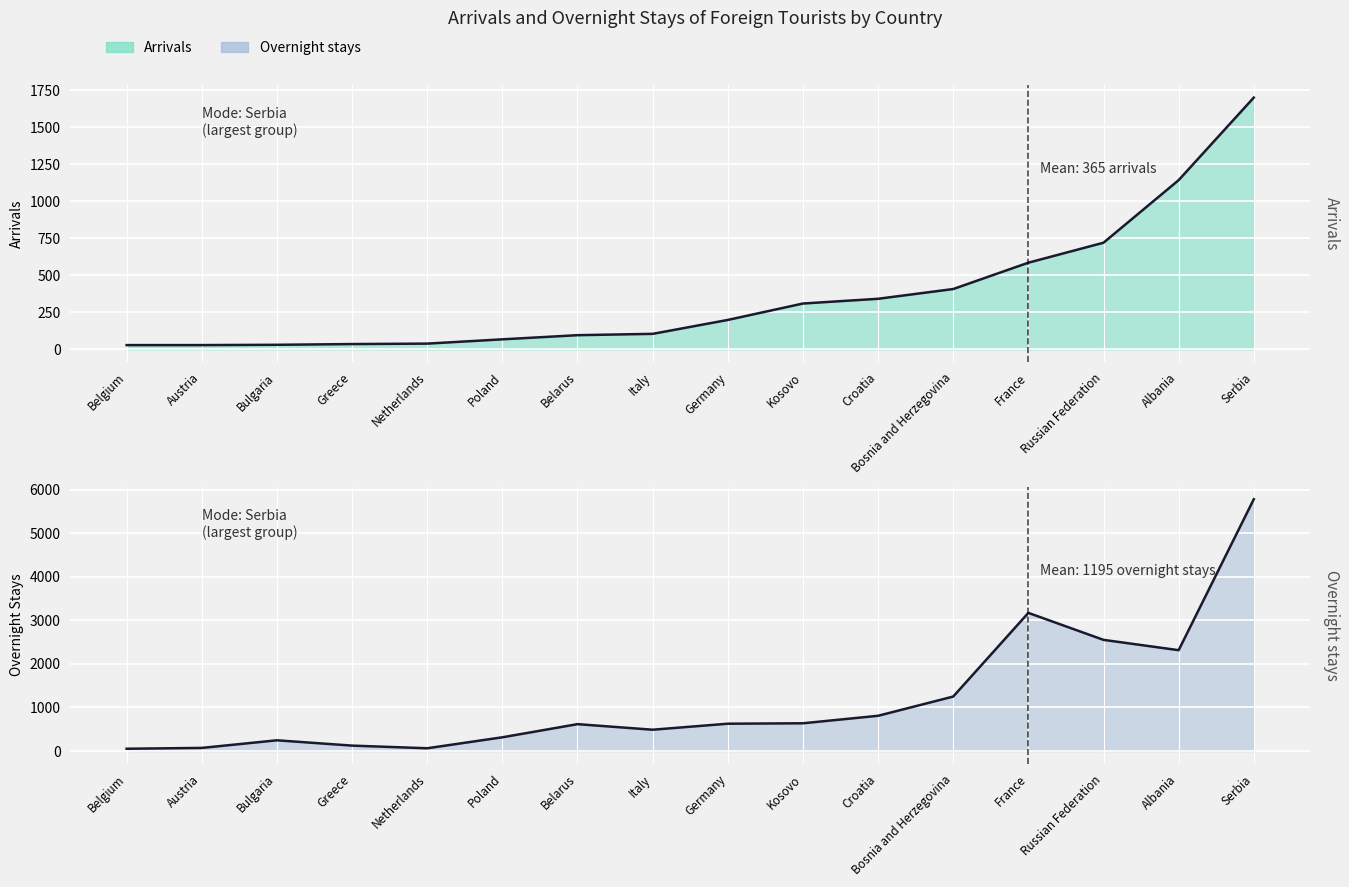

How many lines are shown in the chart?

2